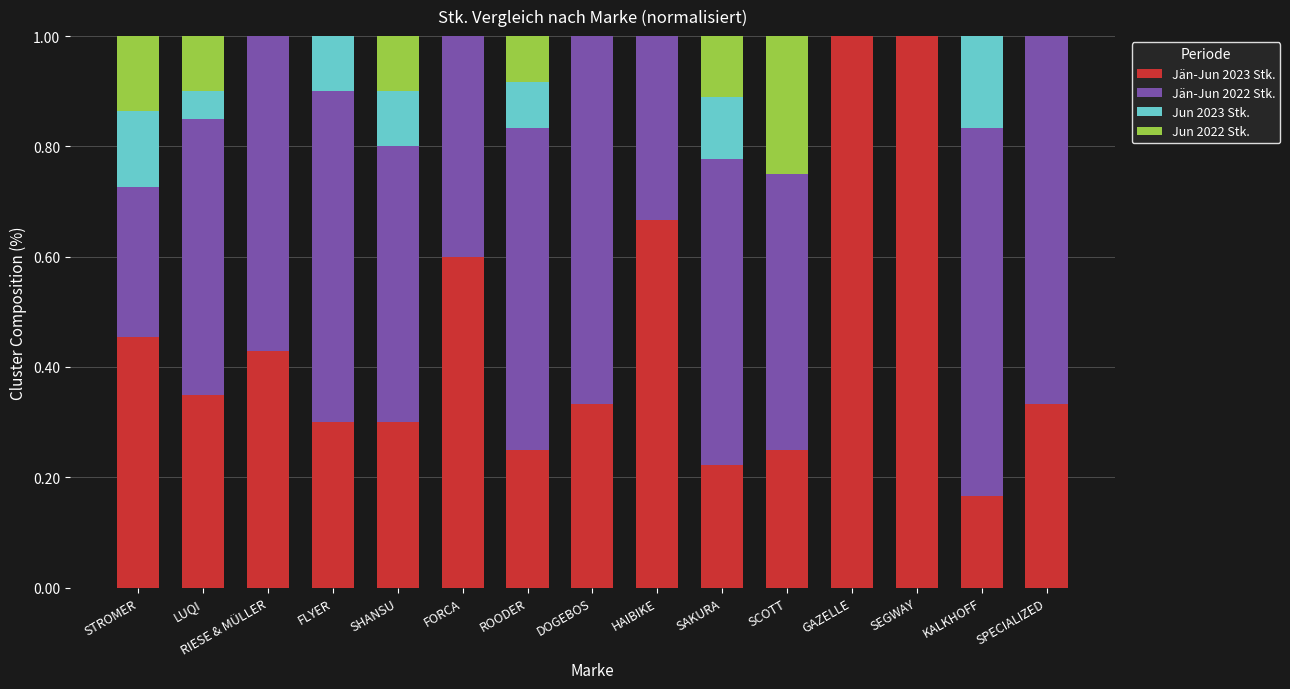

What is the total value across all series at FORCA?

1.0